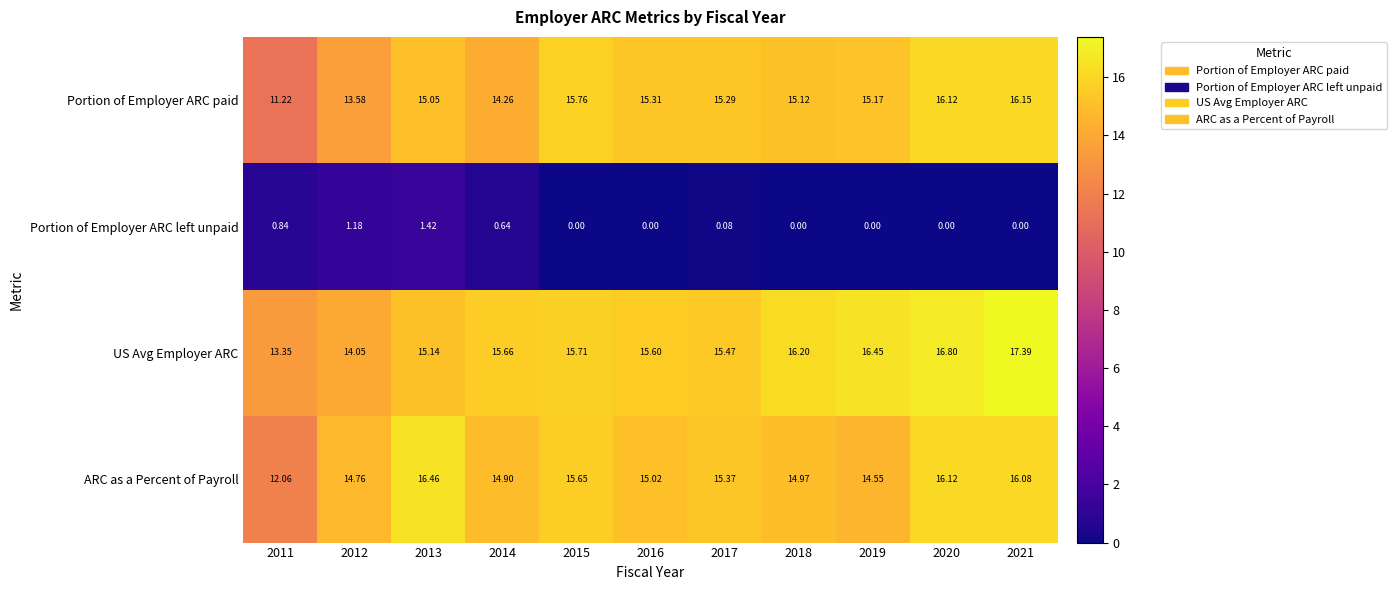

At 2013, list the series in order from largest to smallest.

ARC as a Percent of Payroll, US Avg Employer ARC, Portion of Employer ARC paid, Portion of Employer ARC left unpaid